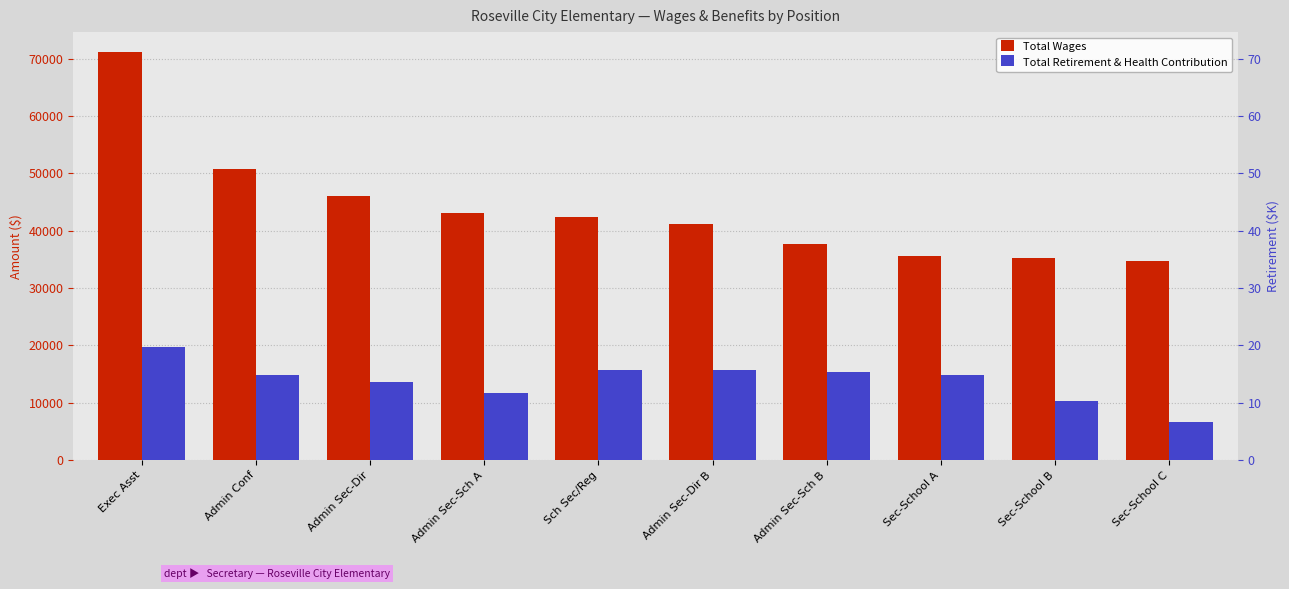

Rank the categories by Total Wages value from highest to lowest.

Exec Asst, Admin Conf, Admin Sec-Dir, Admin Sec-Sch A, Sch Sec/Reg, Admin Sec-Dir B, Admin Sec-Sch B, Sec-School A, Sec-School B, Sec-School C